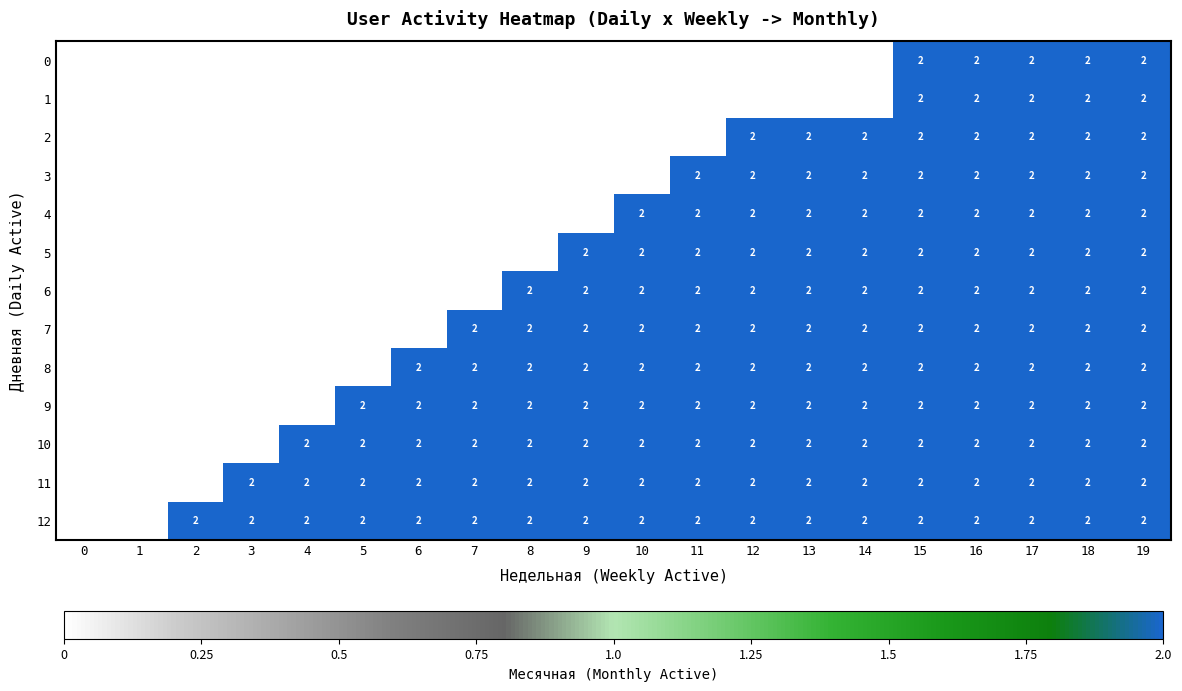

What is the difference between the highest and lowest values at 5?

2